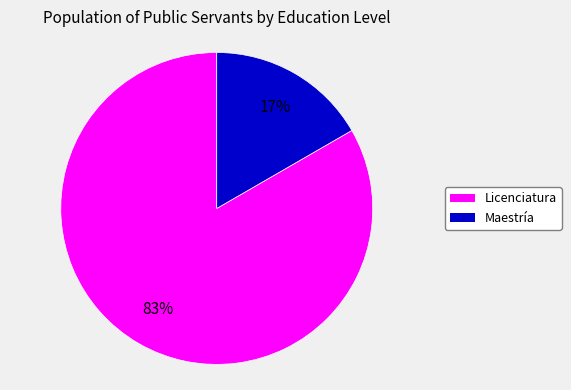

Do Maestría and Licenciatura together represent more than half of the pie?

Yes